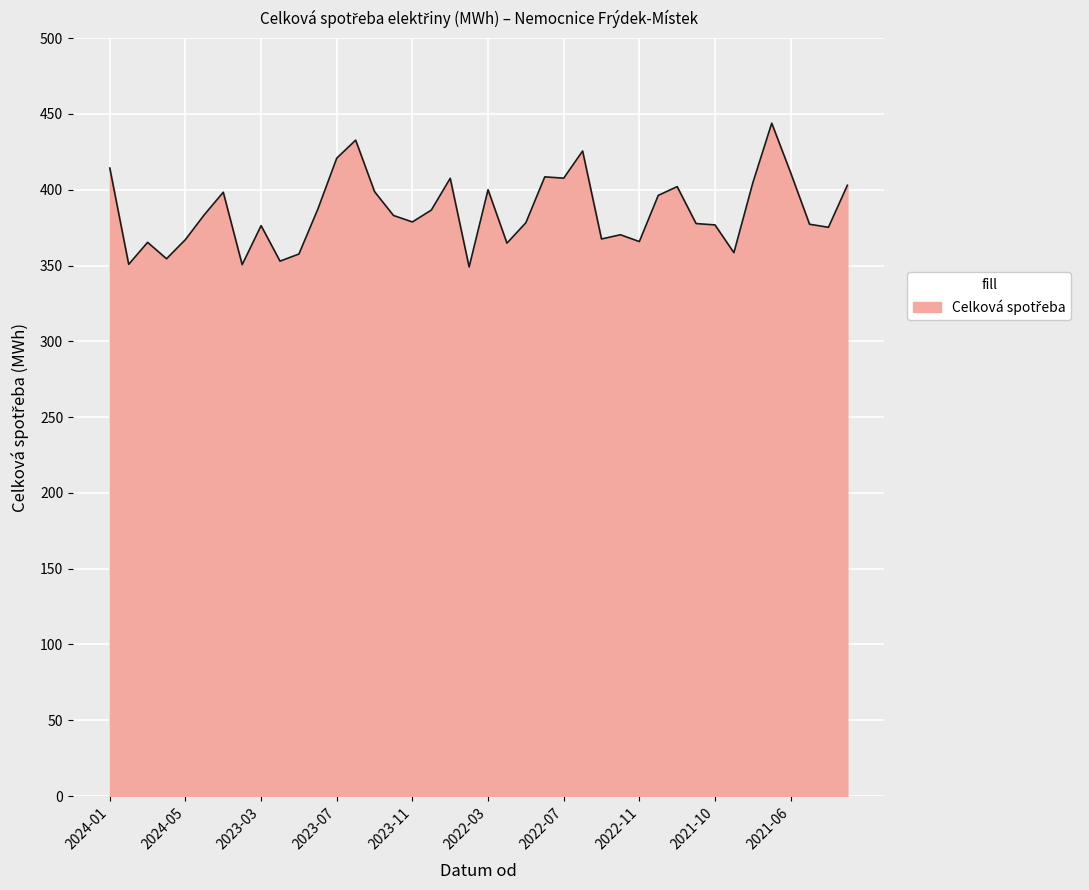

What is the minimum value shown in the chart?

349.0